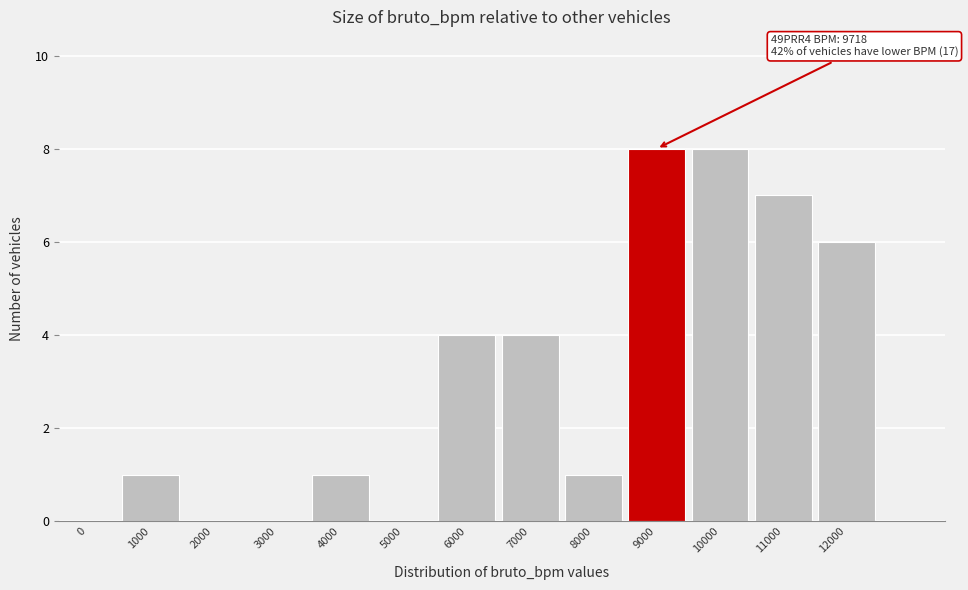

Reading right to left, list all the values displayed in this chart.

12000=6	11000=7	10000=8	9000=8	8000=1	7000=4	6000=4	5000=0	4000=1	3000=0	2000=0	1000=1	0=0